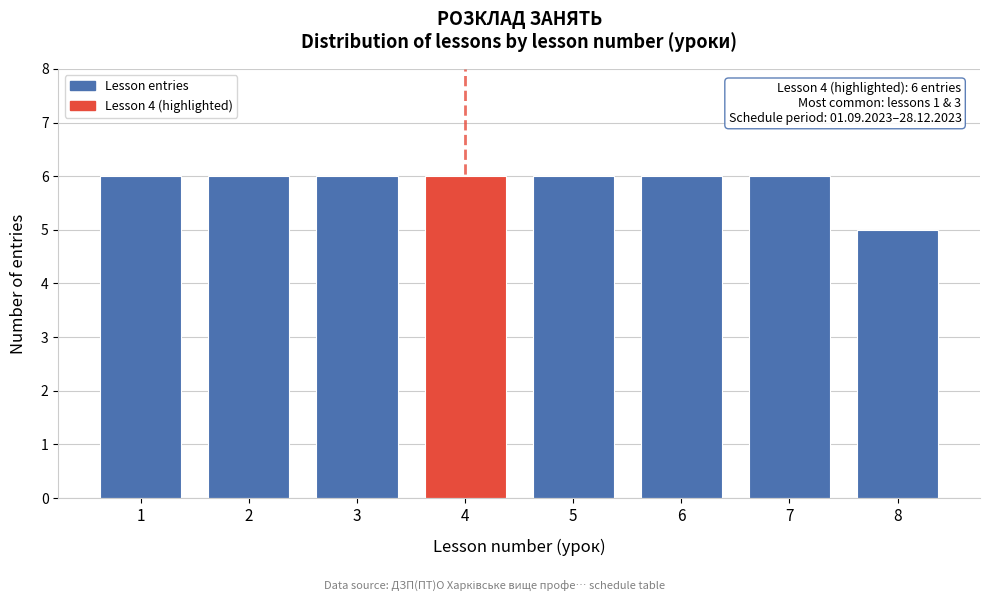

Reading left to right, what are all the values shown in this chart?

1=6	2=6	3=6	4=6	5=6	6=6	7=6	8=5